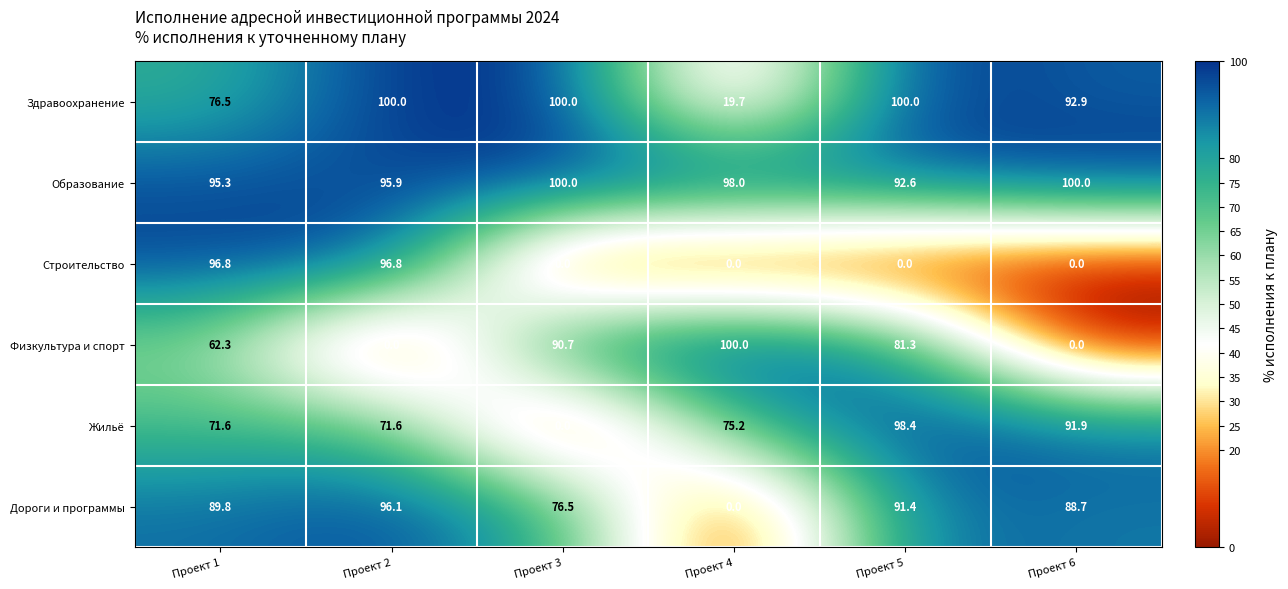

At which category is the sum across all series the highest?

Проект 1